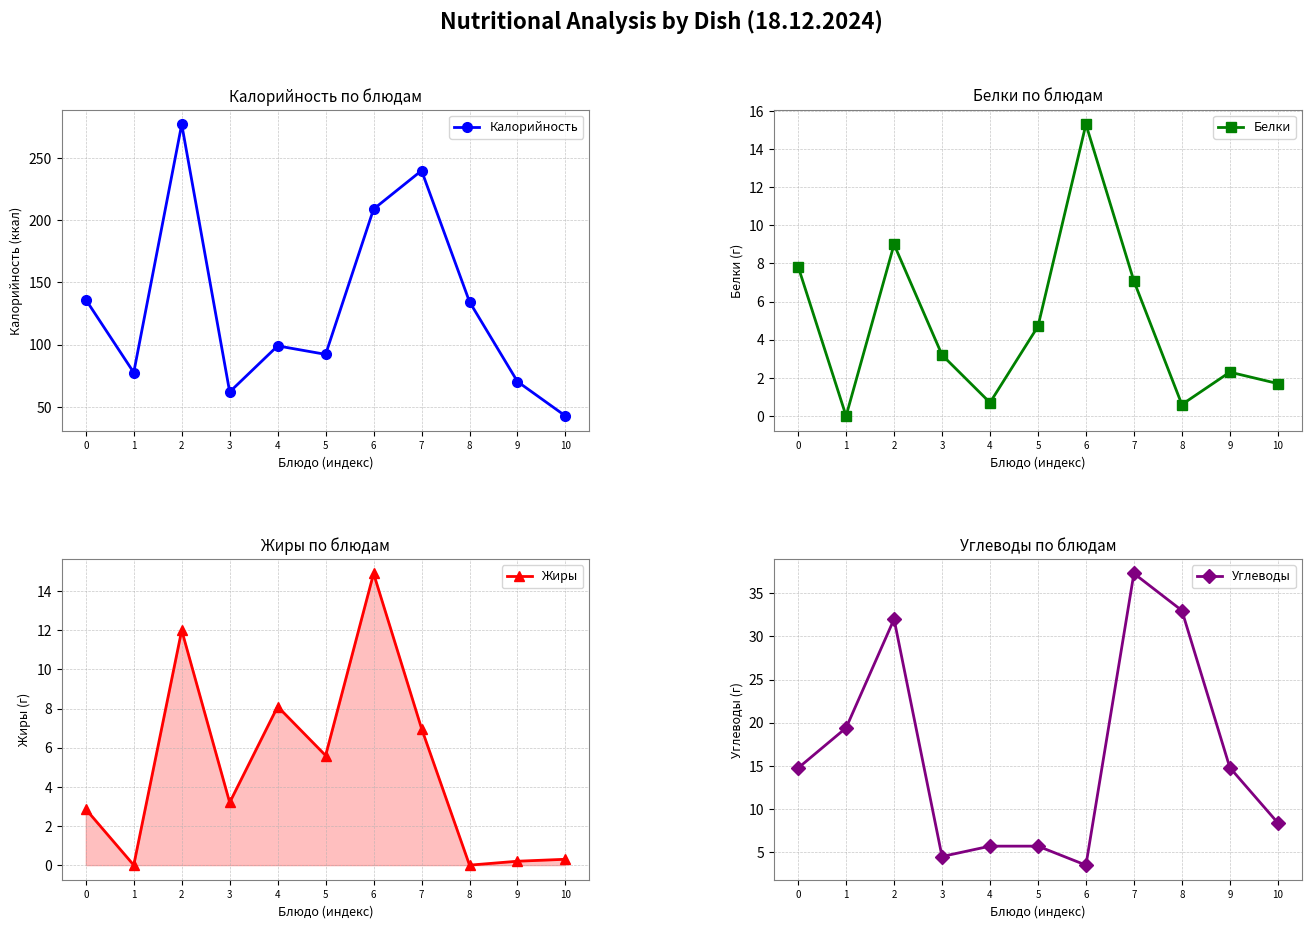

True or false: Калорийность has more than 0 interior local peaks.

True